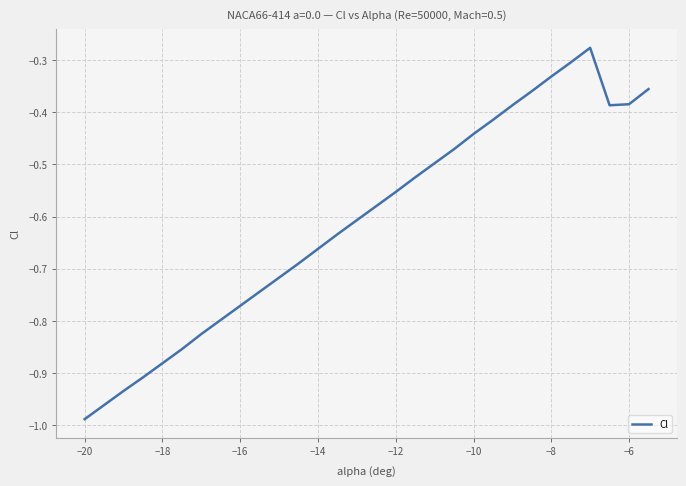

What is the difference between the maximum and minimum values?

0.7